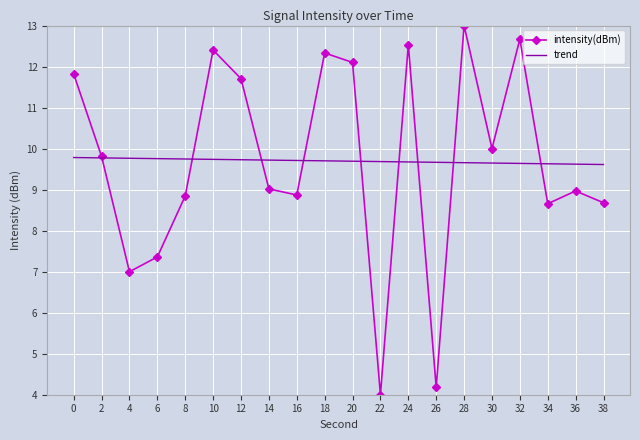

How many times do trend and intensity(dBm) cross each other?

9